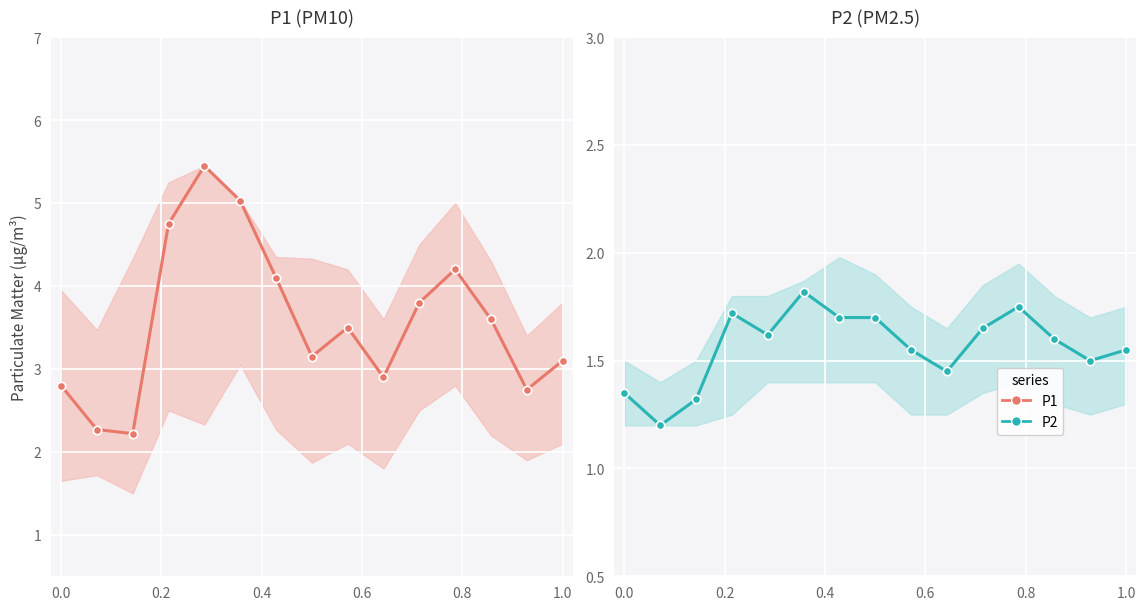

What is the difference between the maximum and minimum values in the P2 series?

0.6